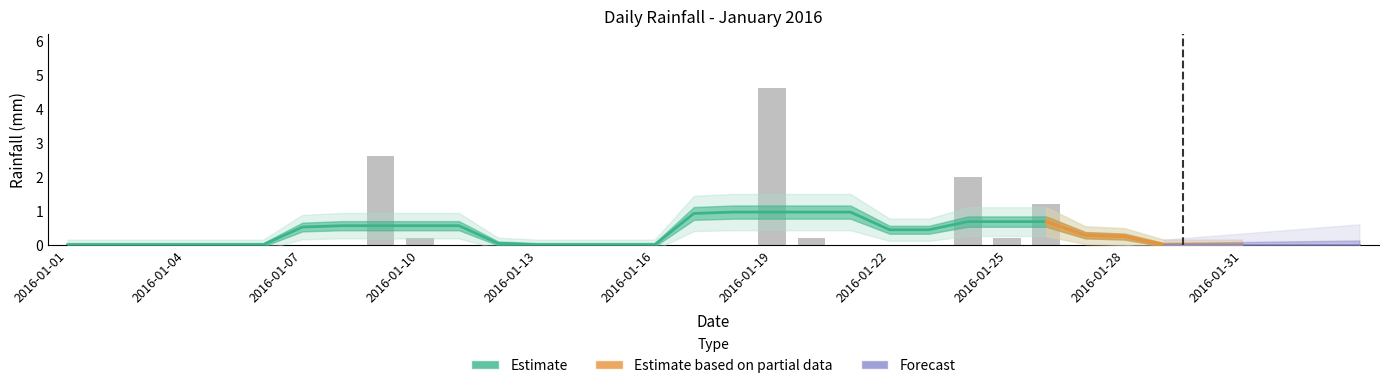

What is the greatest value displayed?

4.6